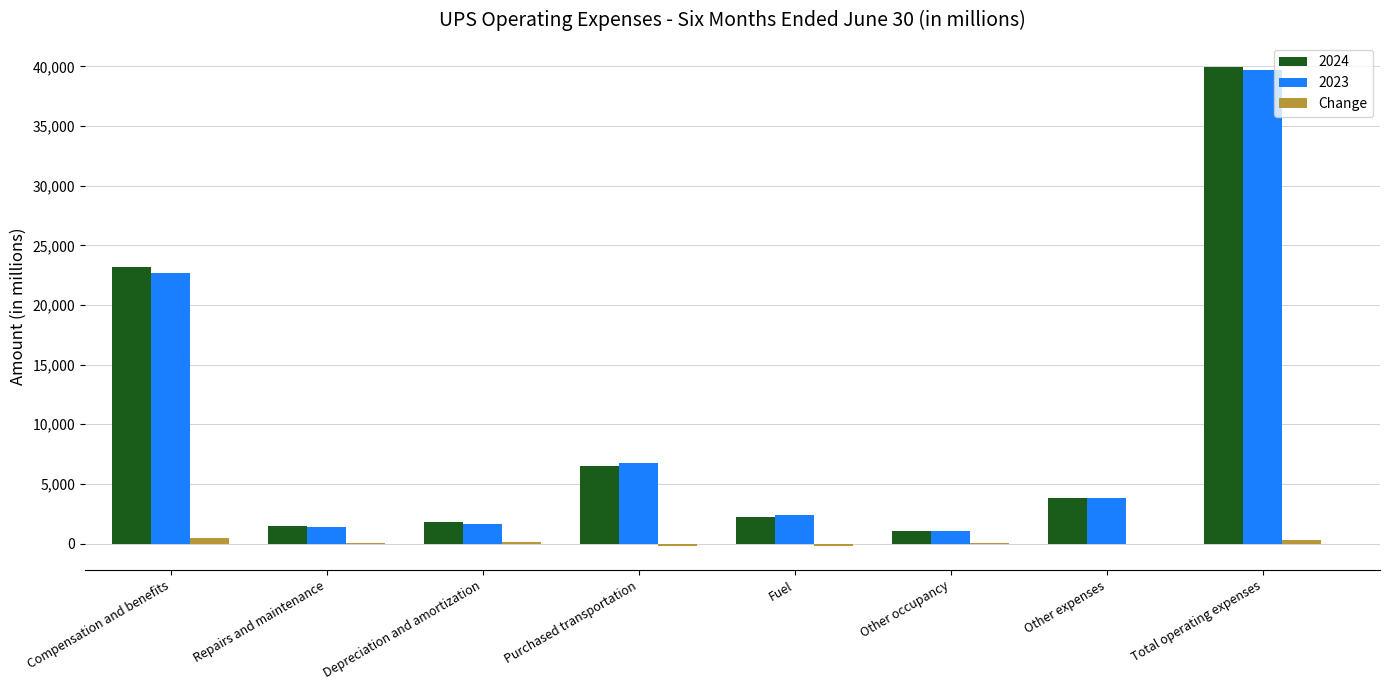

Which label corresponds to the largest value in the chart?

Total operating expenses